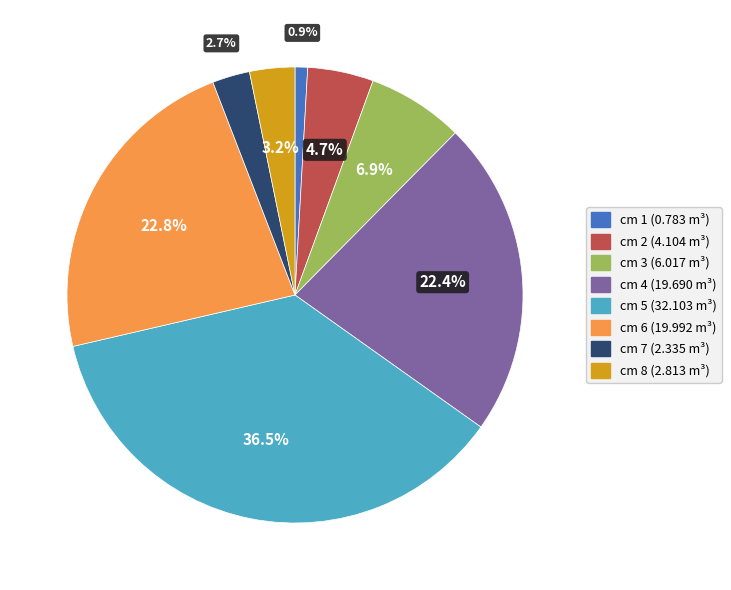

What is the total percentage of cm 1 and cm 8?

4.1%